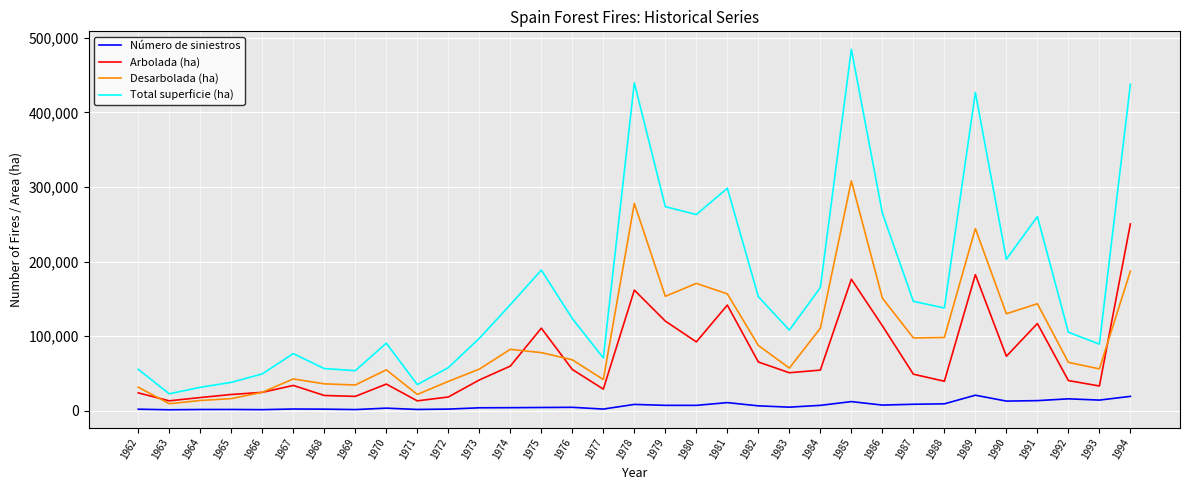

The value of Total superficie (ha) at 1987 is 201736. True or false?

False